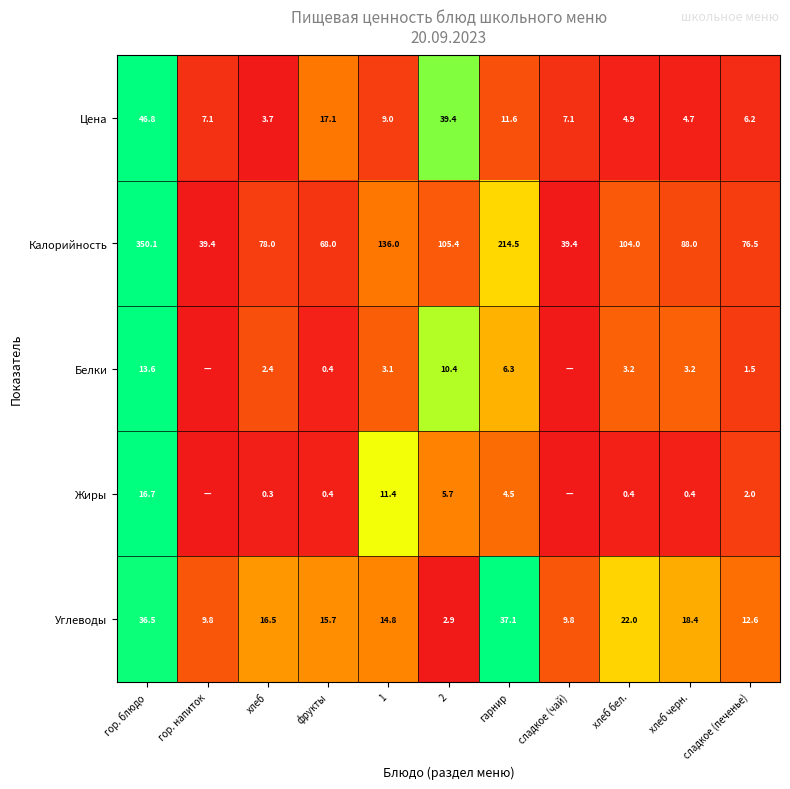

The value of Жиры at хлеб бел. is 0.4. True or false?

True